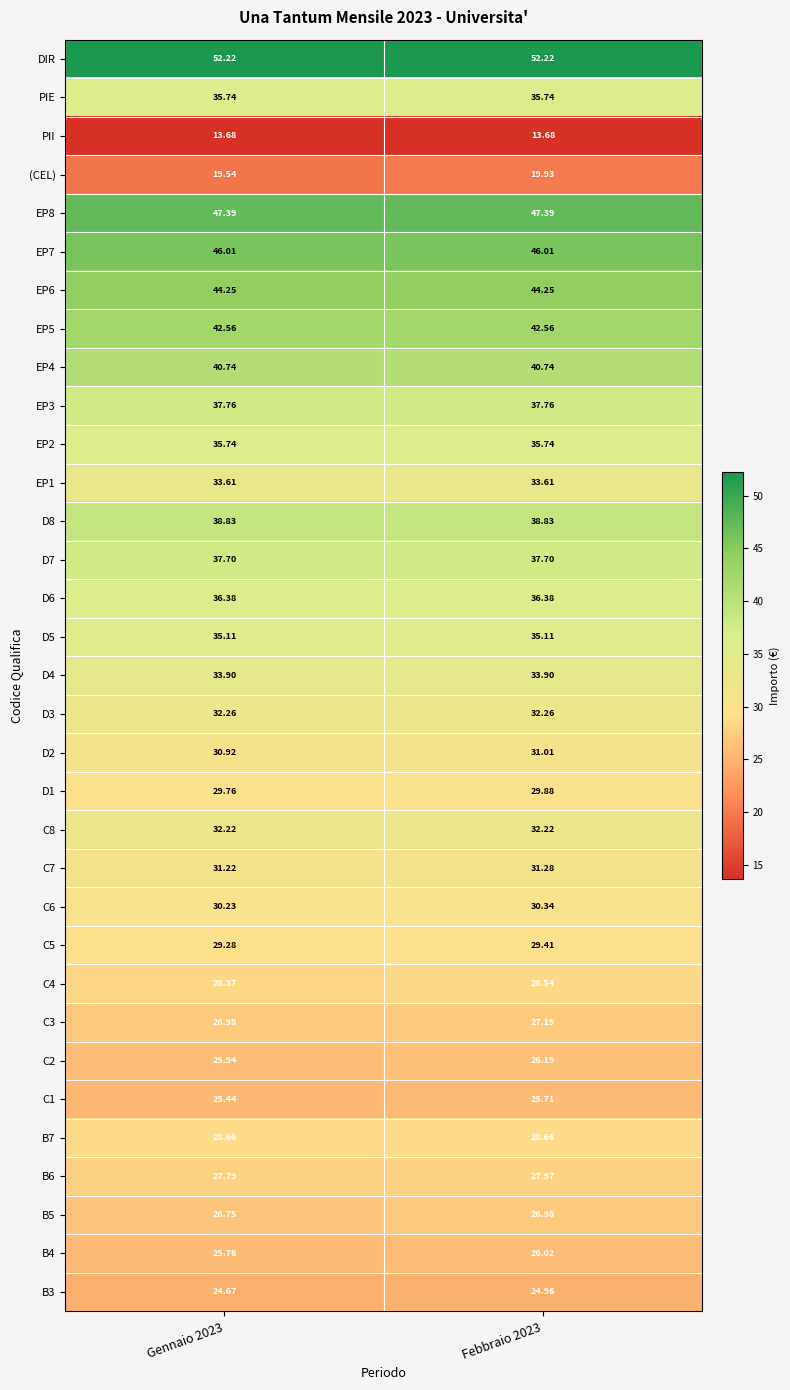

Which series has the largest range (max minus min)?

(CEL)